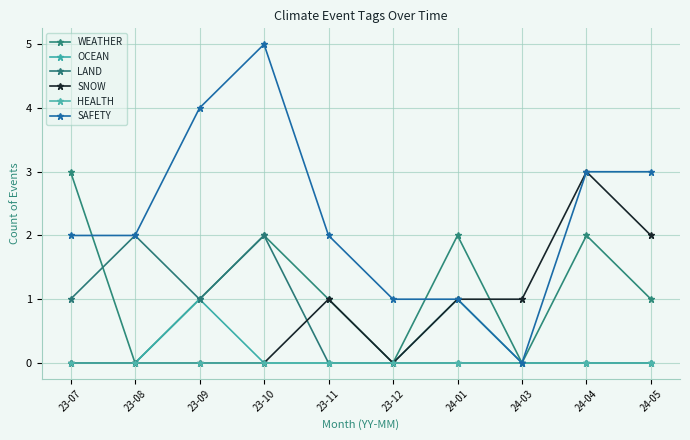

How many data points does each series have?

10